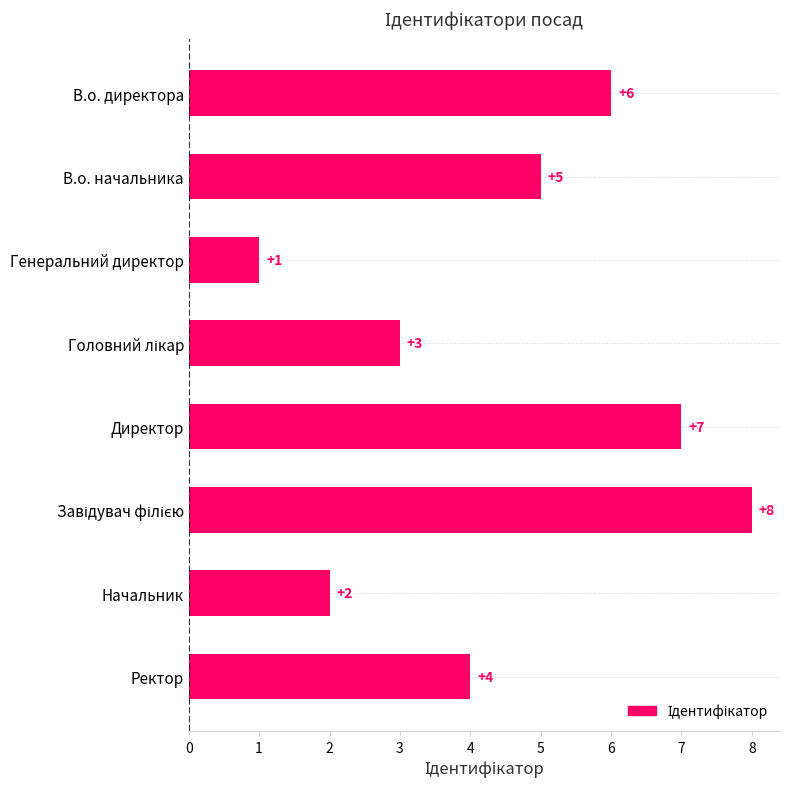

What is the difference between the maximum and second lowest values?

6